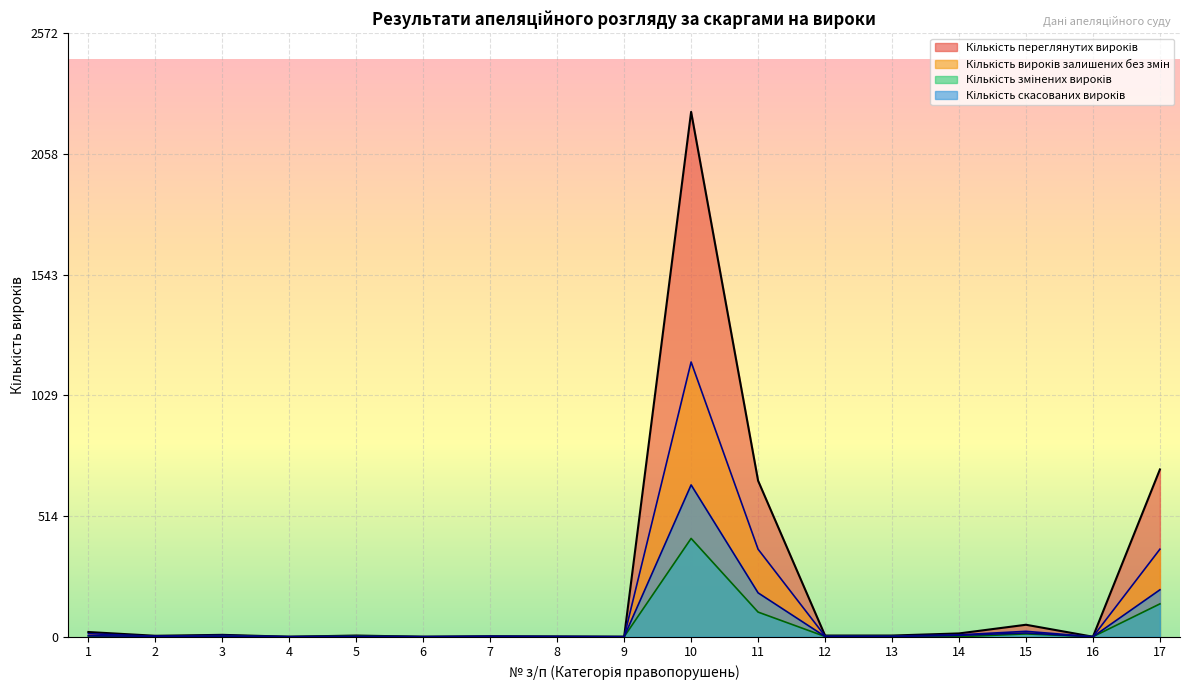

True or false: Кількість змінених вироків and Кількість скасованих вироків intersect in this chart.

False